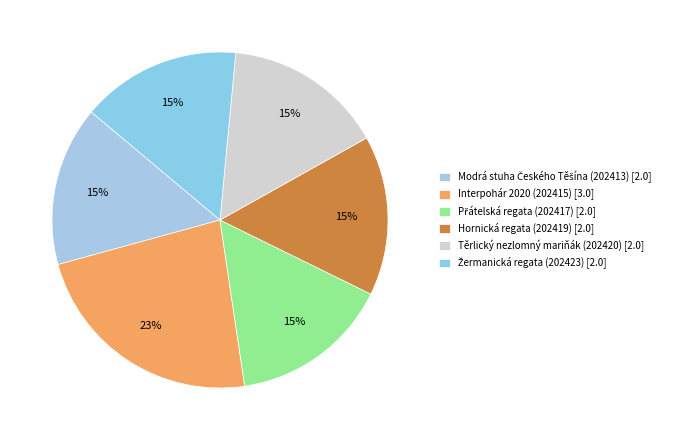

To the nearest percent, what is the combined percentage of Hornická regata (202419) and Interpohár 2020 (202415)?

38%